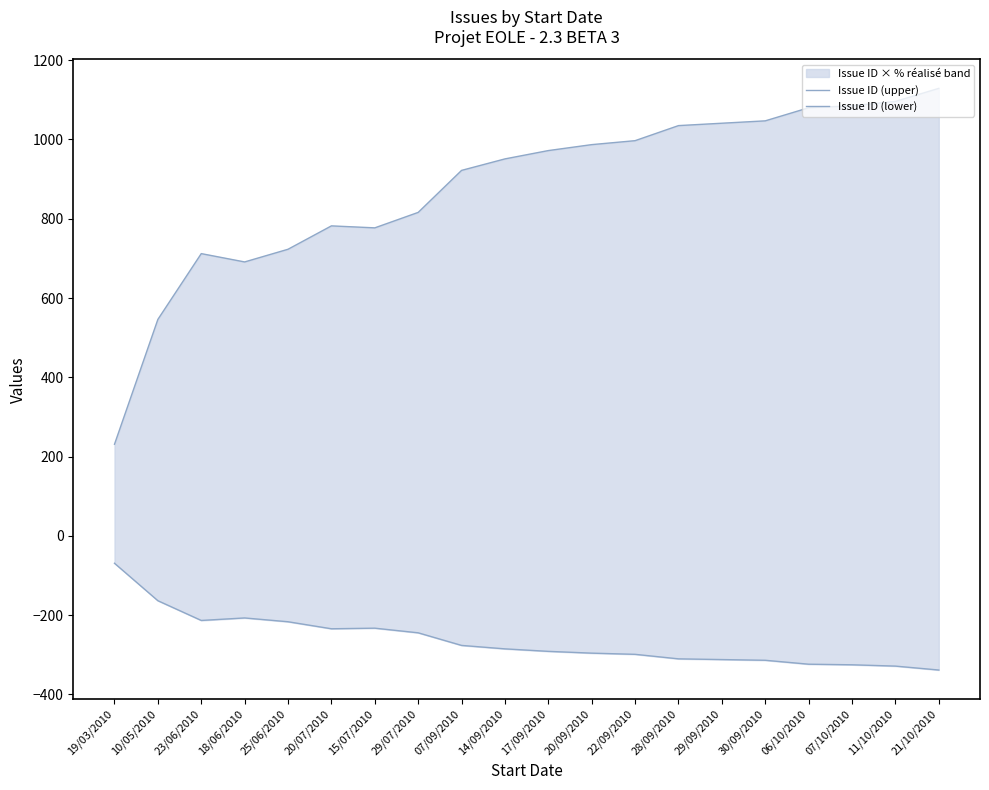

True or false: Issue ID (lower) and Issue ID (upper) cross at least once.

False